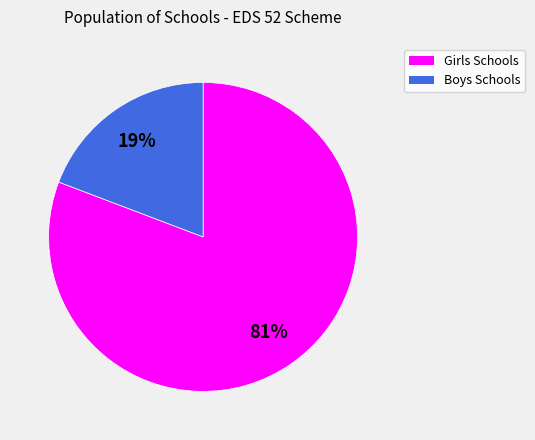

Does any single category account for the majority?

Yes